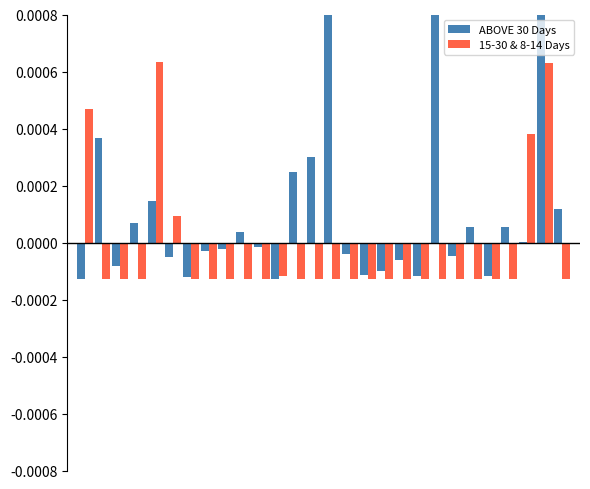

Rank the series by their average value, from highest to lowest.

ABOVE 30 Days, 15-30 & 8-14 Days